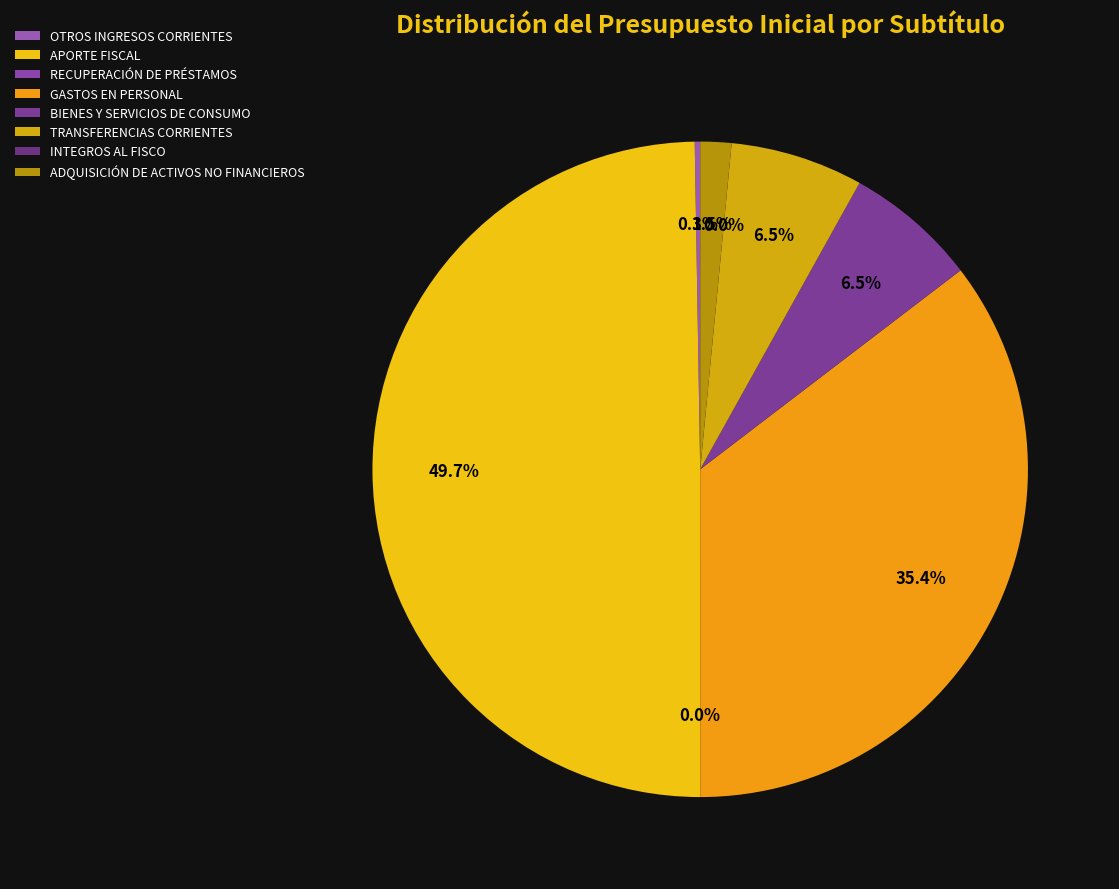

Is OTROS INGRESOS CORRIENTES the majority of the pie?

No